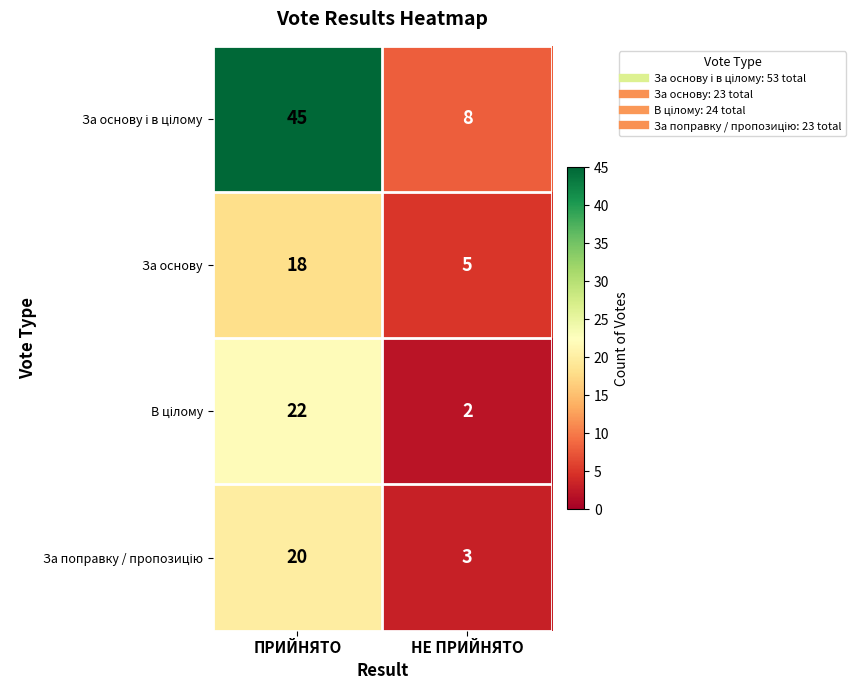

At which category is the sum across all series the highest?

ПРИЙНЯТО